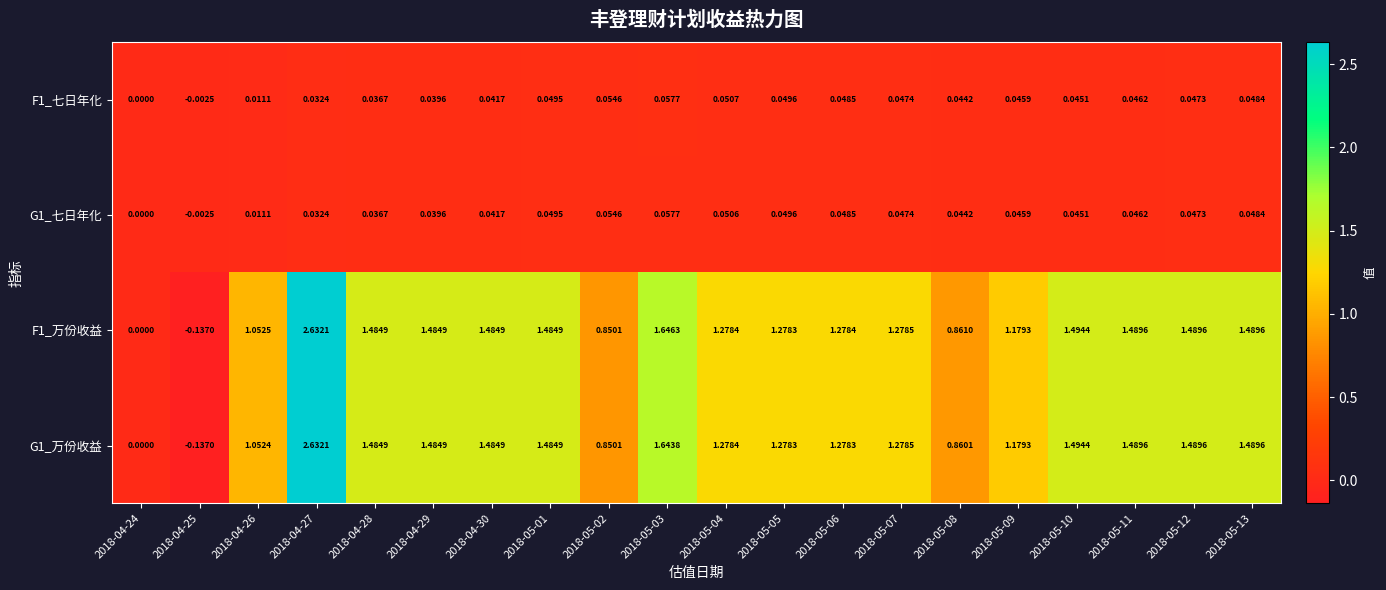

How many data points does each series have?

20